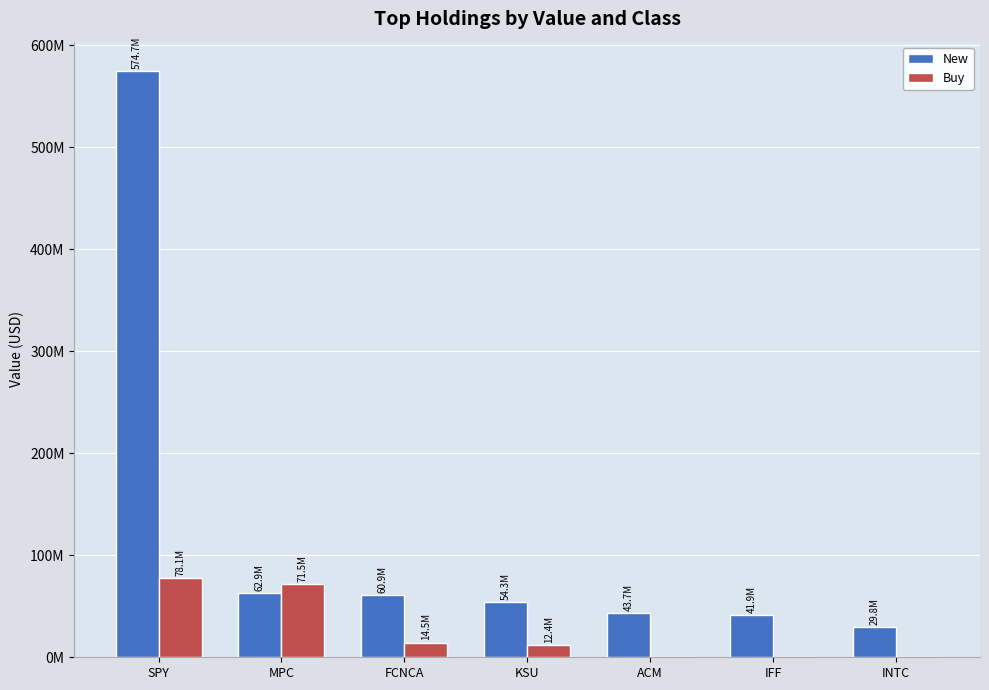

What are all the series names shown in the legend?

New, Buy